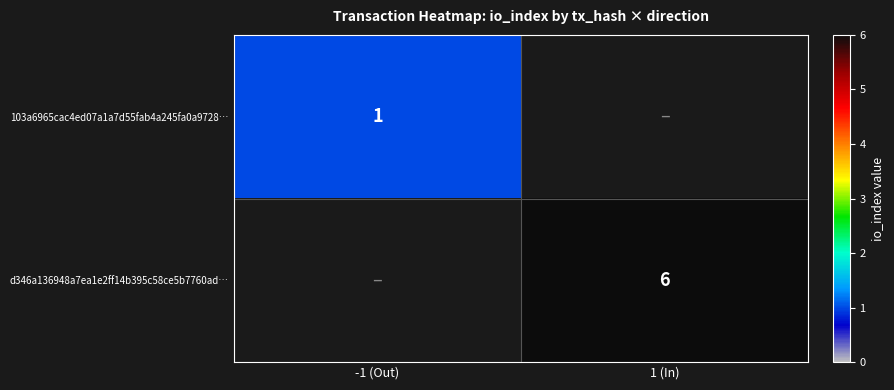

Is it true that 103a6965cac4ed07a1a7d55fab4a245fa0a9728… equals 1 at -1 (Out)?

True